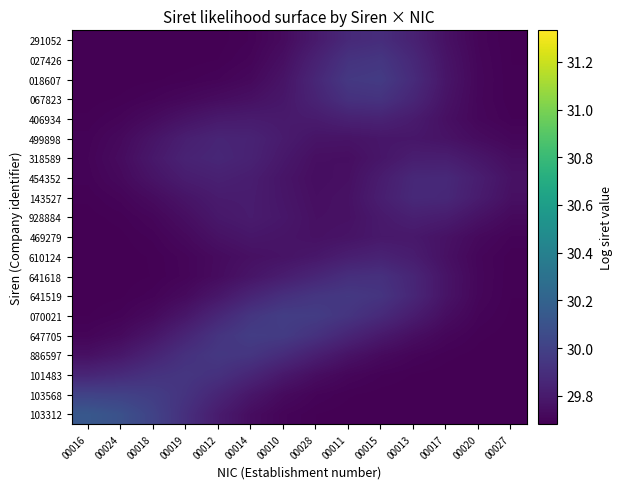

What is the maximum value shown in the chart?

30.1